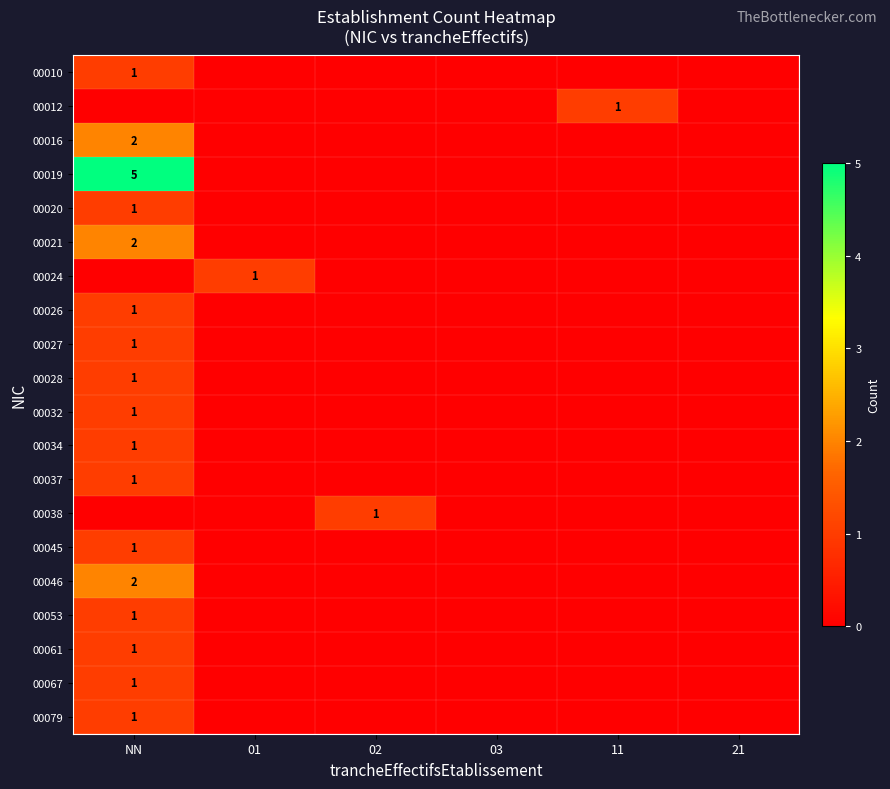

Which series changed the most between NN and 02?

00019